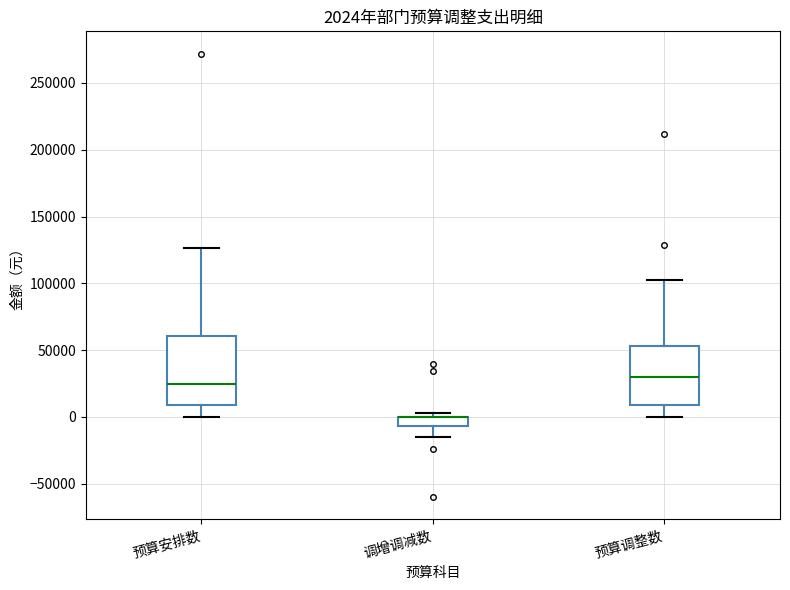

Comparing the boxes themselves (not the whiskers), which one is the tallest?

预算安排数